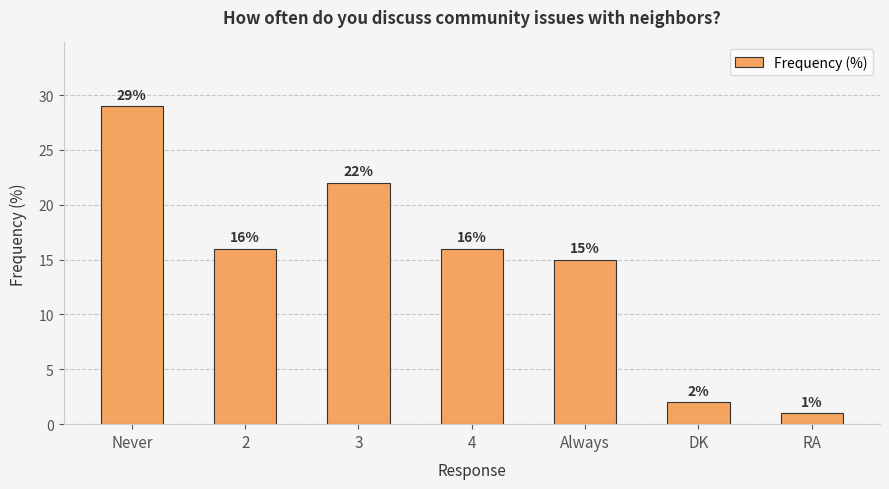

What is the difference between the maximum and second lowest values?

27